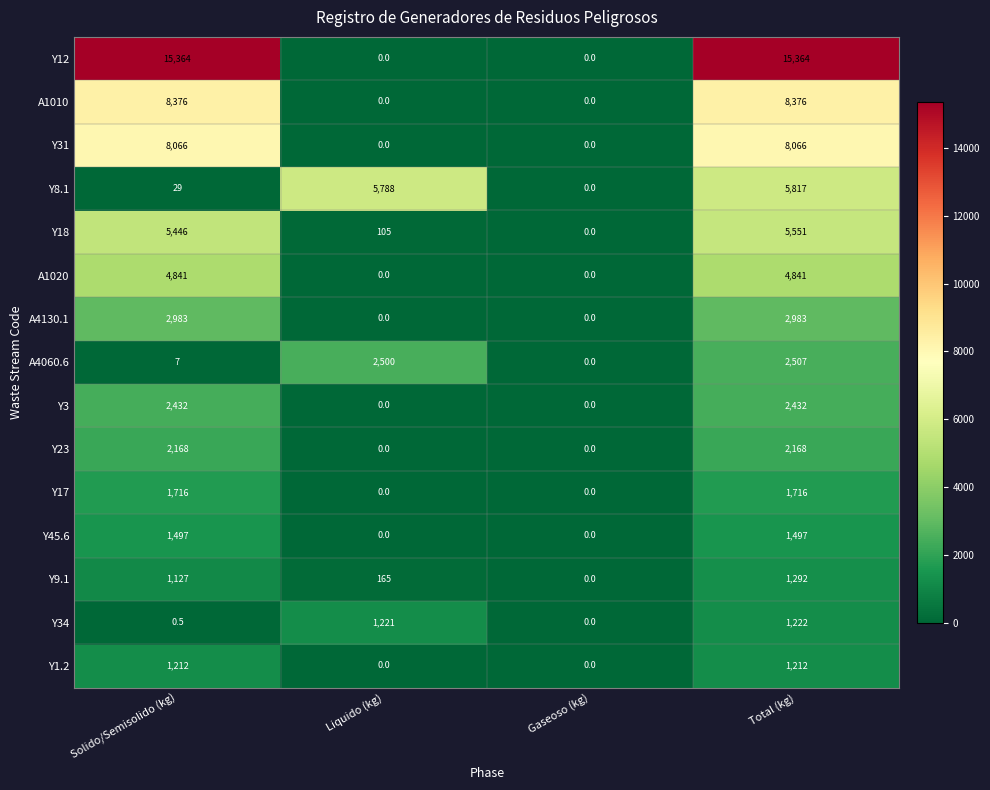

List the labels in order of Y18 value, smallest first.

Gaseoso (kg), Liquido (kg), Solido/Semisolido (kg), Total (kg)